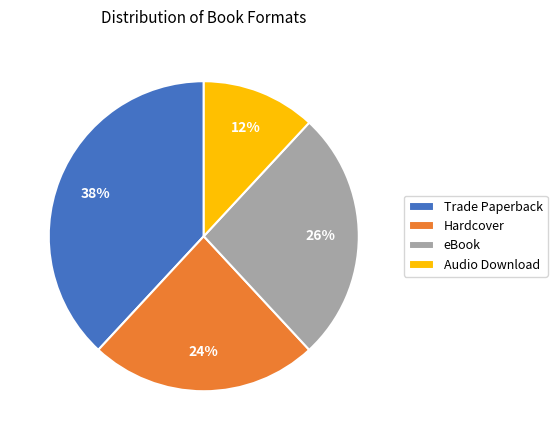

Is there a majority slice in this chart?

No